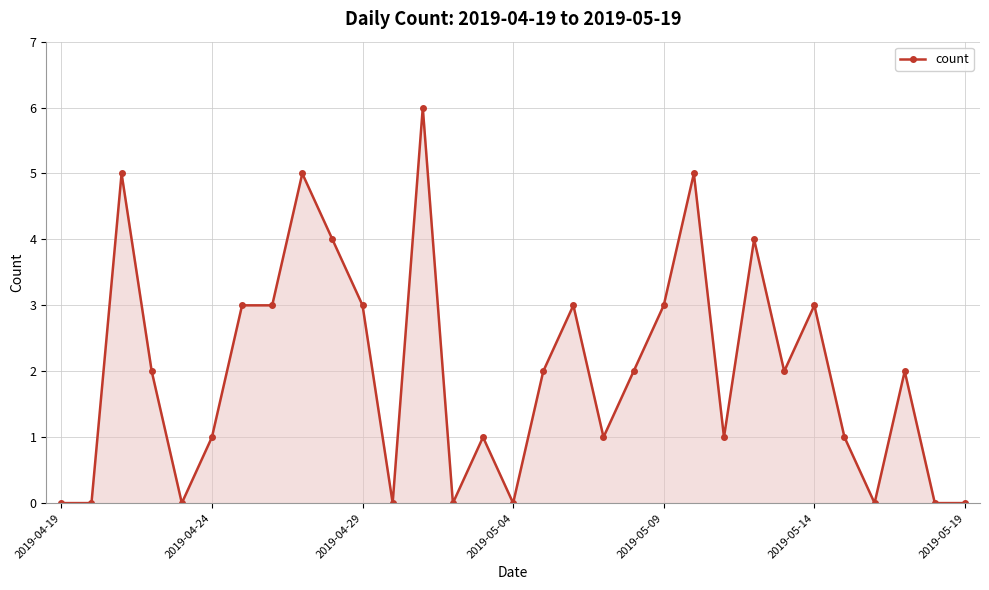

How many data points does each series have?

31